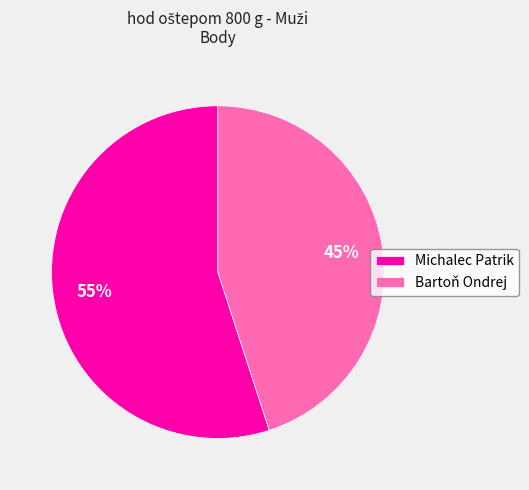

Is it true that Bartoň Ondrej is 45% of the pie?

True